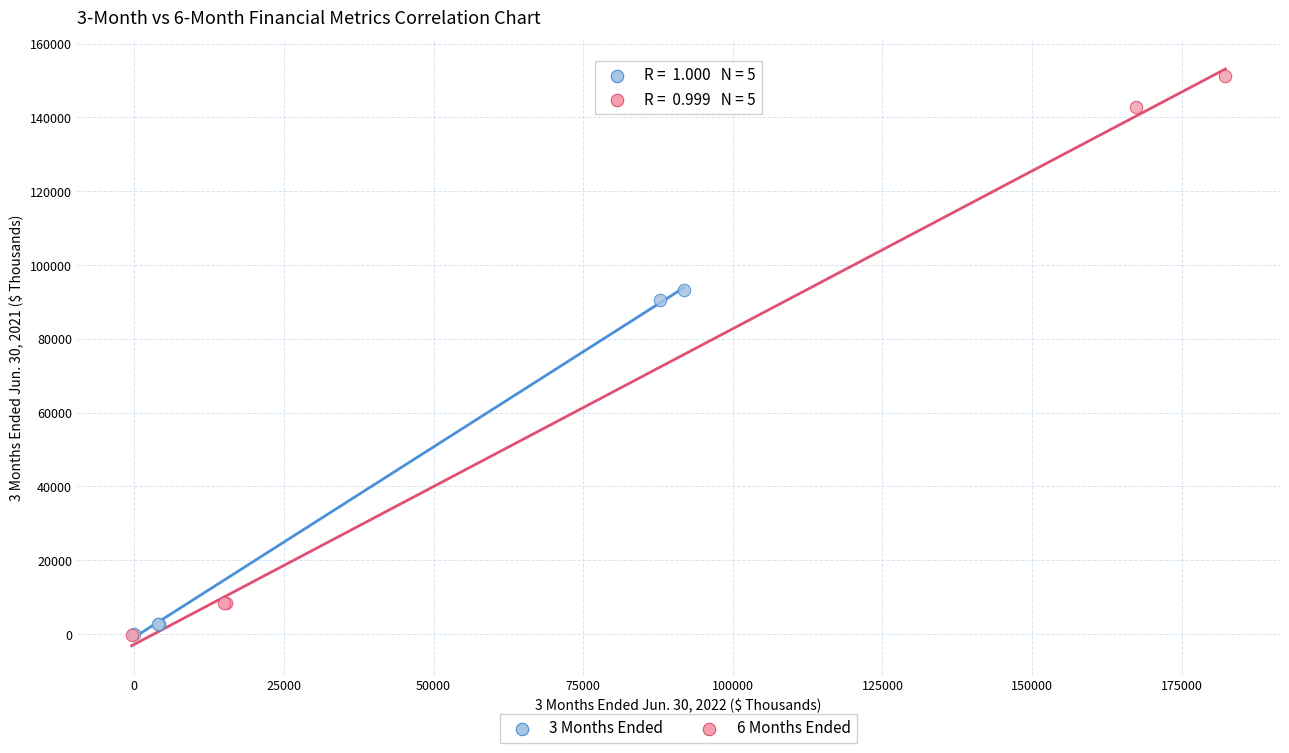

Which series contains the highest Y value?

6 Months Ended